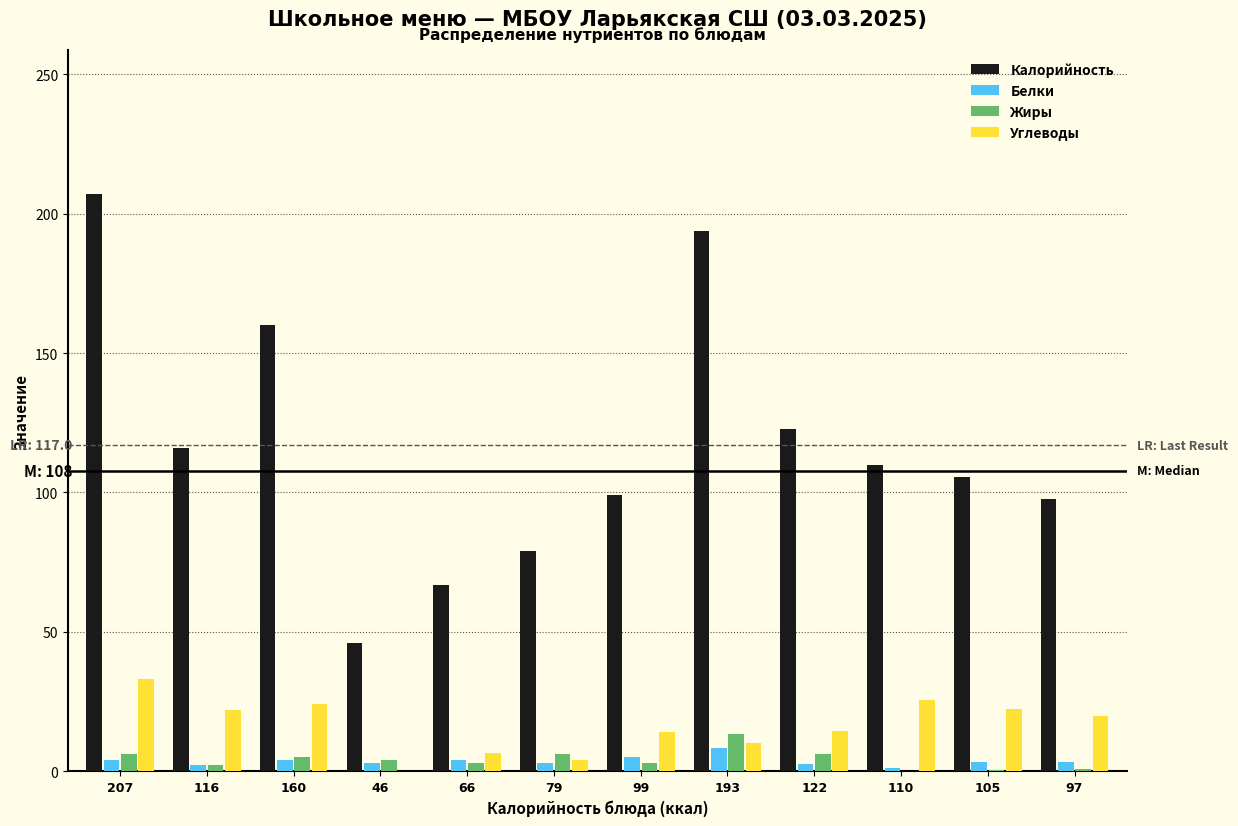

Which series changed the most between 79 and 122?

Калорийность